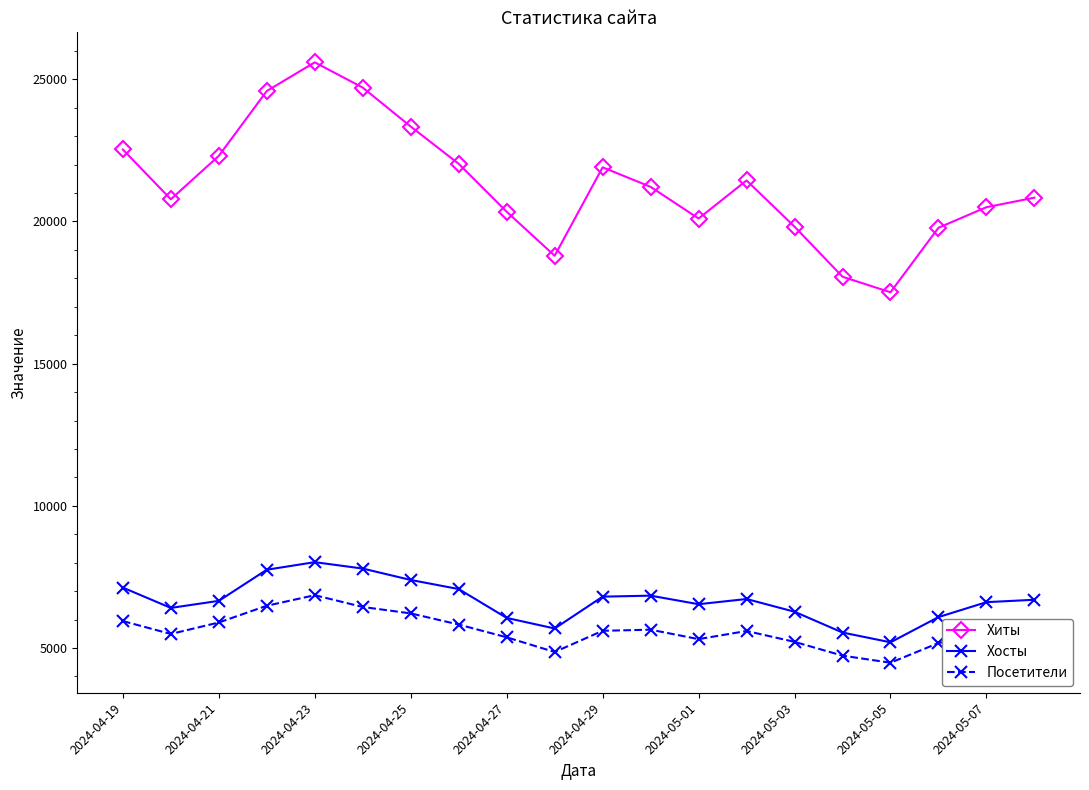

How many interior local valleys does the Хиты series have?

4